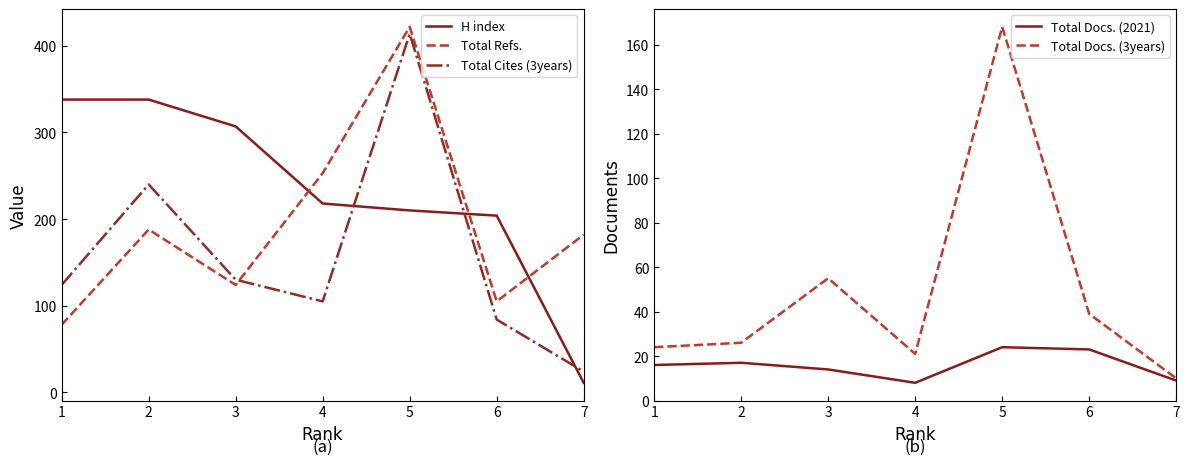

How many categories are shown in the chart?

7